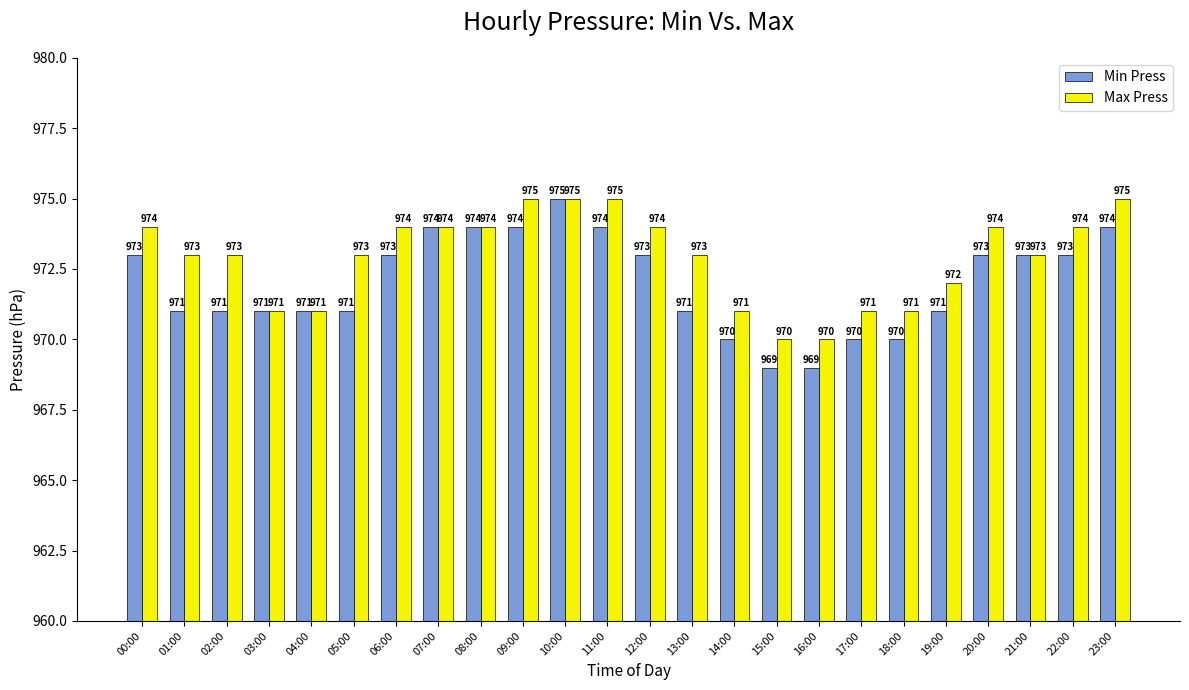

What is the minimum value for Min Press?

969